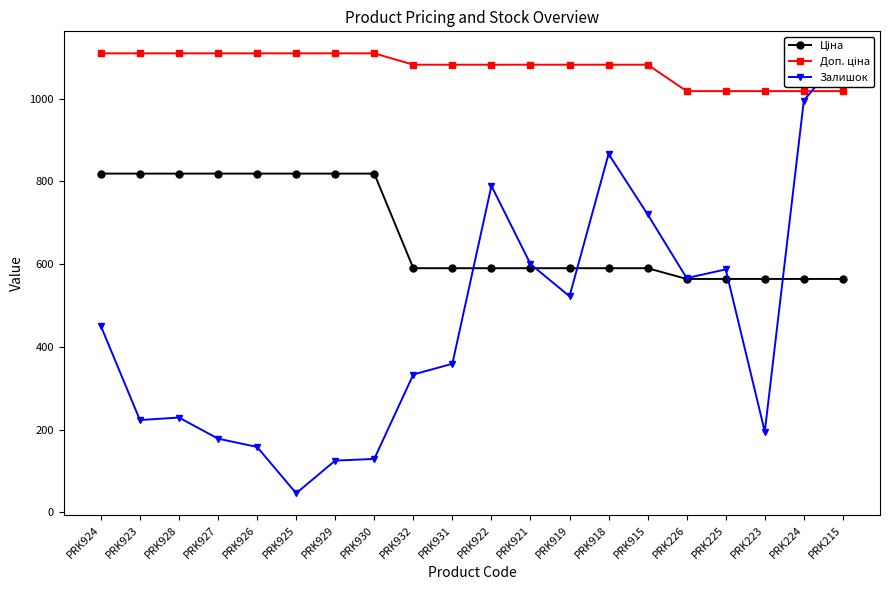

What is the sum of all Залишок values?

9179.0